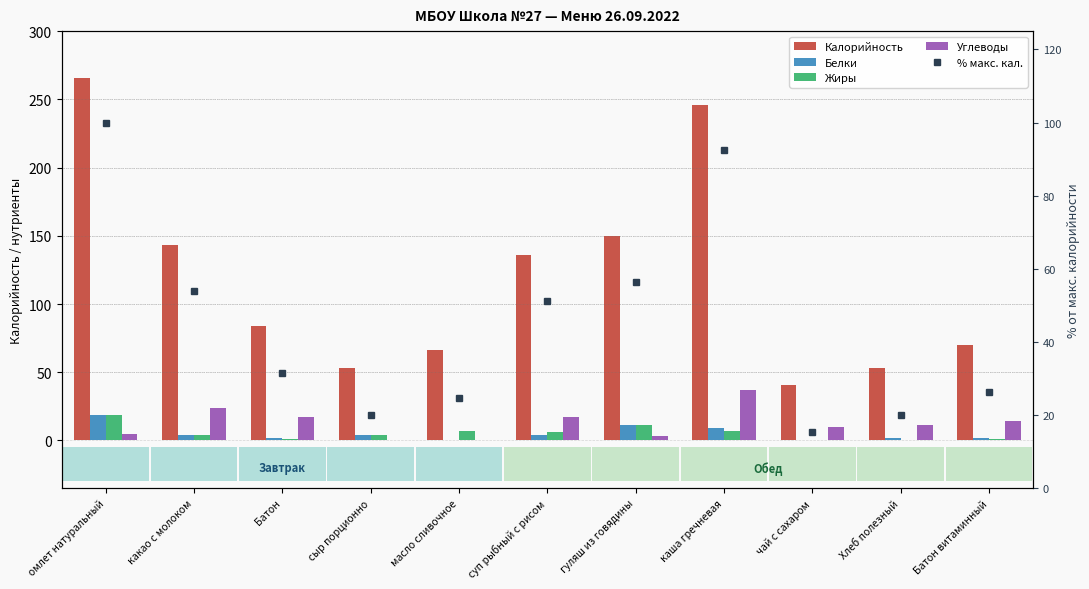

Which series has the widest spread of values?

Калорийность